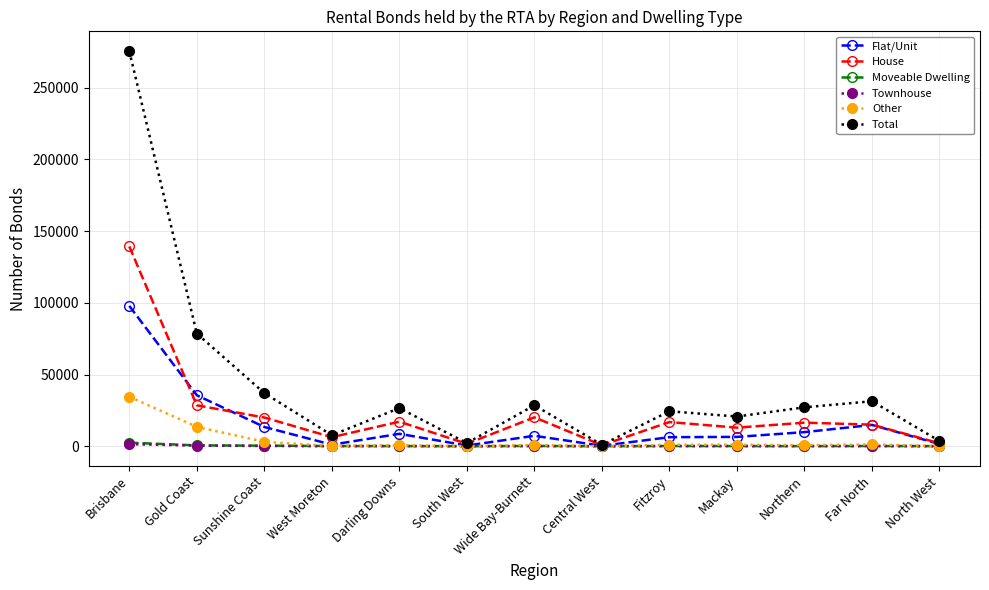

Which category has the highest value across all series?

Brisbane